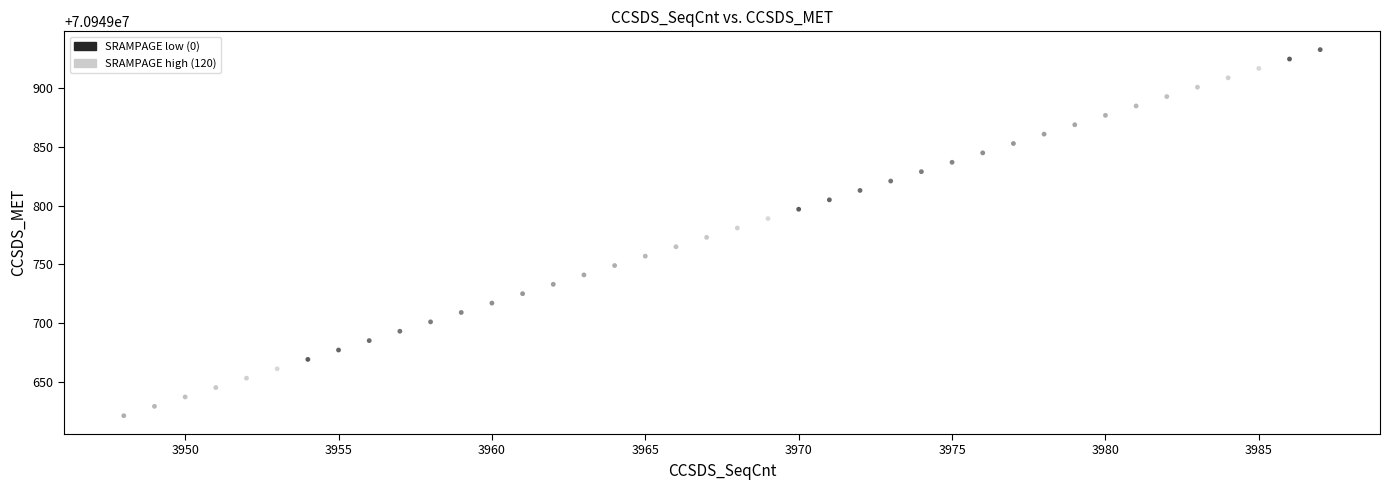

What is the range of X values (max minus min)?

39